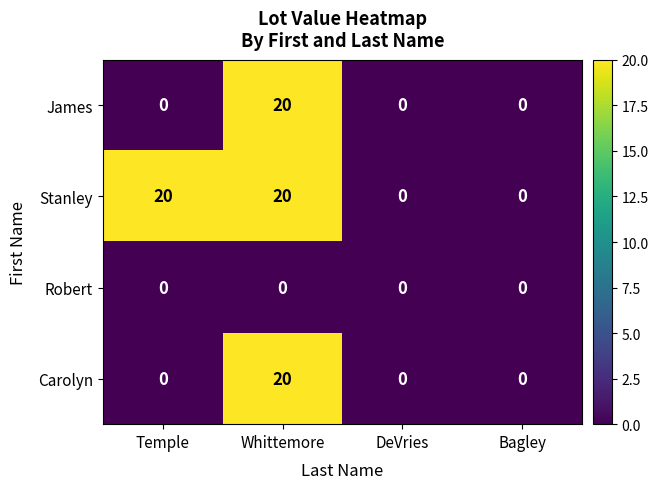

At which category is the sum across all series the highest?

Whittemore